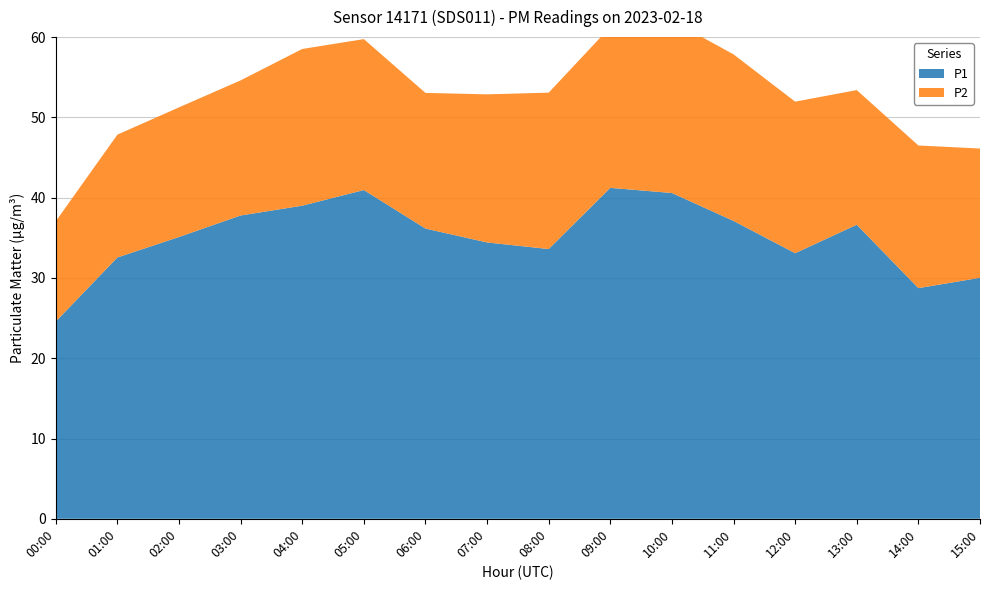

Reading right to left, list all the values displayed in this chart.

P1: 30.0	28.7	36.6	33.1	37.1	40.6	41.2	33.6	34.4	36.1	41.0	39.0	37.8	35.1	32.5	24.6
P2: 16.1	17.8	16.8	18.9	20.8	21.5	20.1	19.5	18.4	16.9	18.8	19.5	16.8	16.1	15.3	12.5